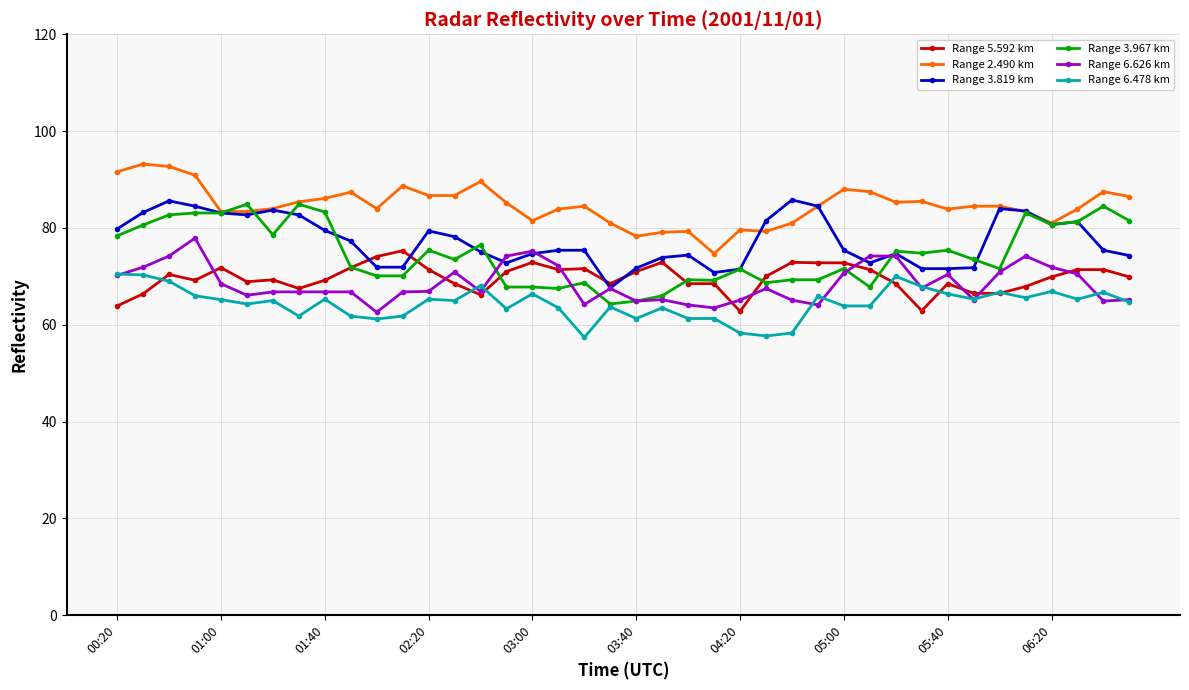

True or false: Range 2.490 km and Range 5.592 km intersect in this chart.

False